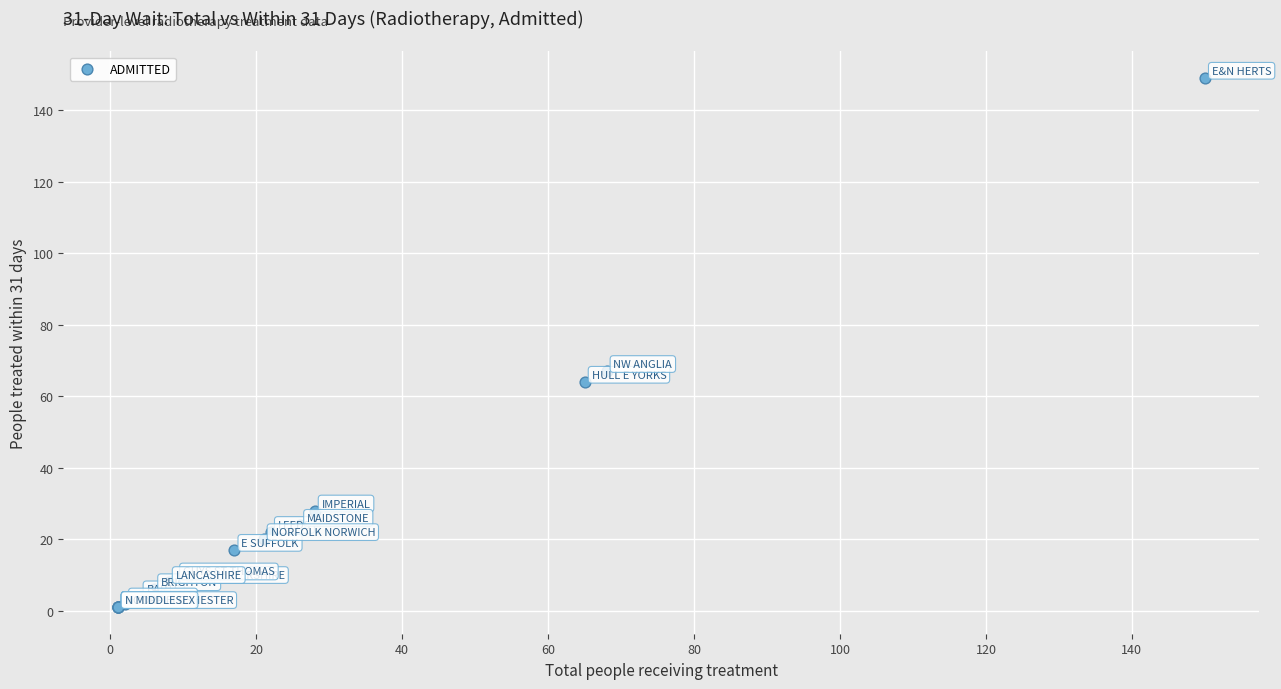

What Y value in the scatter plot is closest to 75?

67